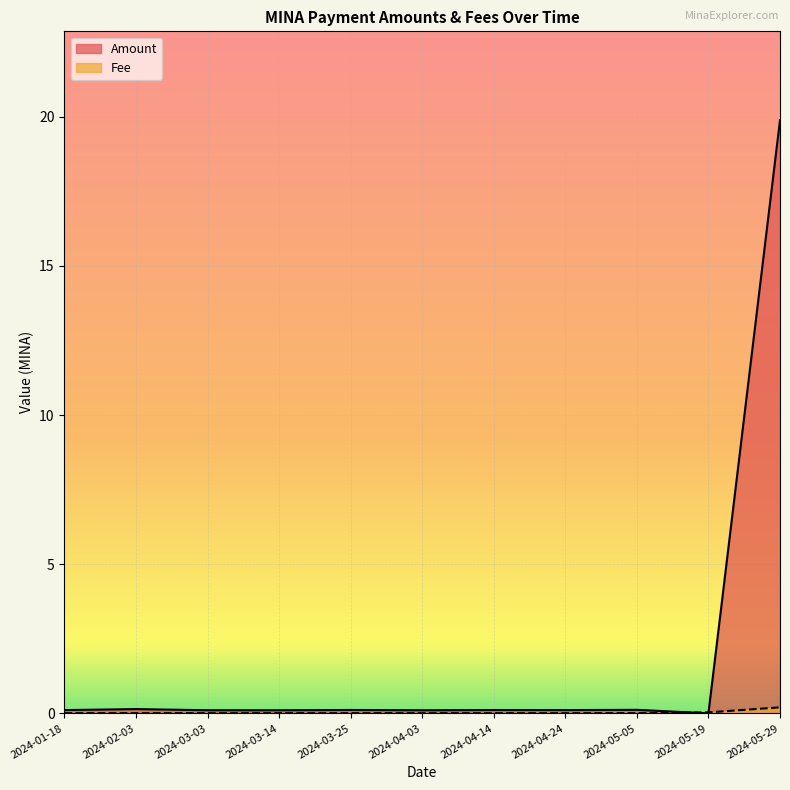

True or false: Fee has more than 2 interior local peaks.

False